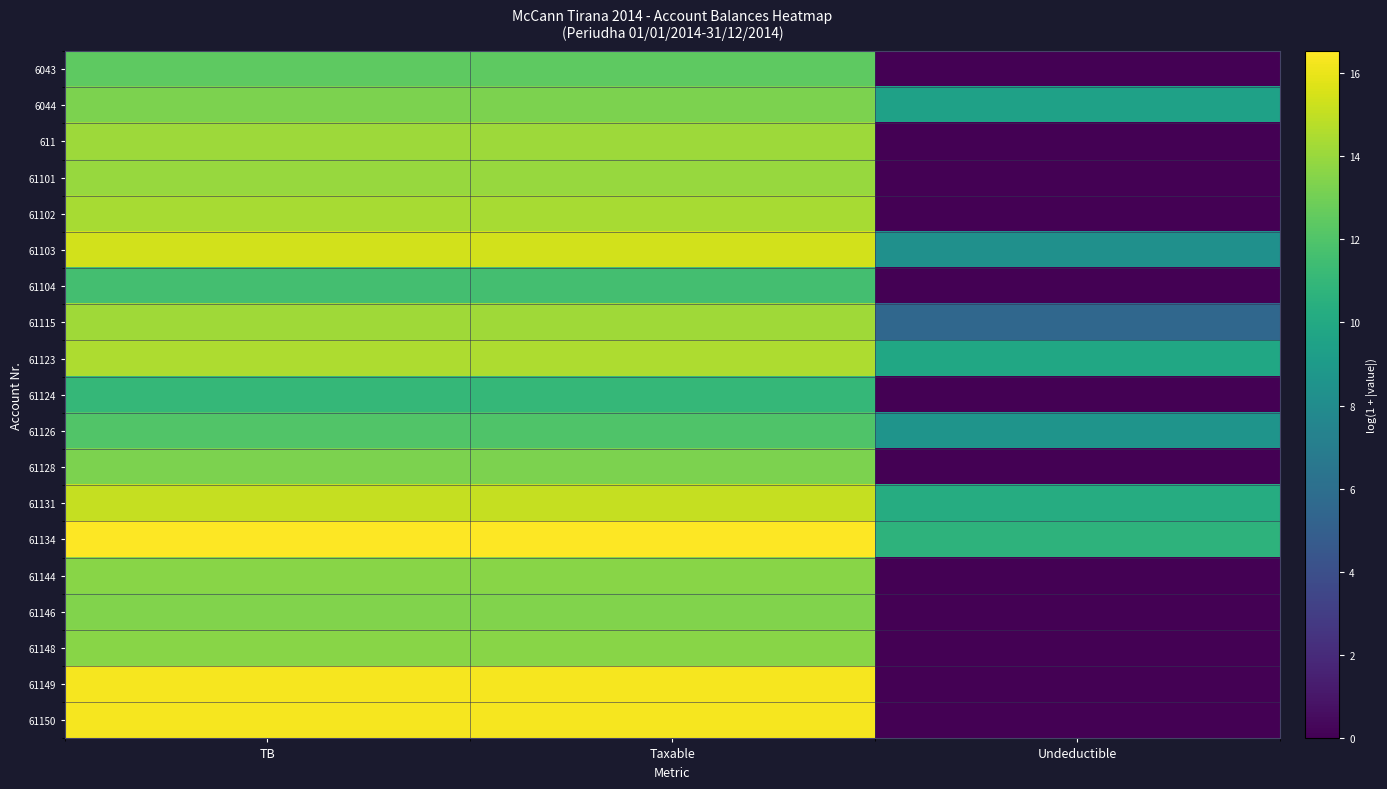

Which series has the largest range (max minus min)?

61149